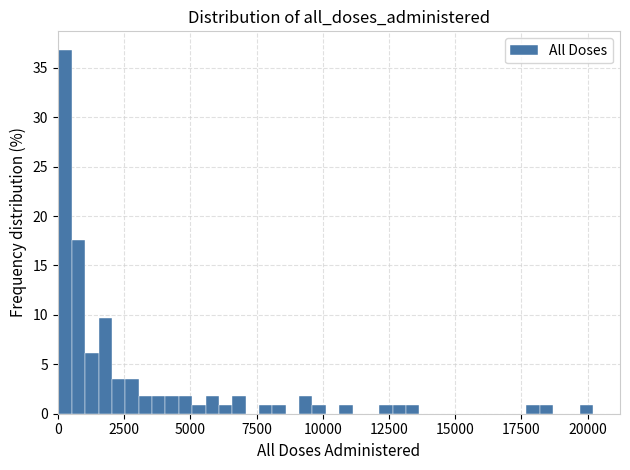

Around what value on the x-axis is the tallest bar? Give the approximate position of its centre, as read against the axis.

500